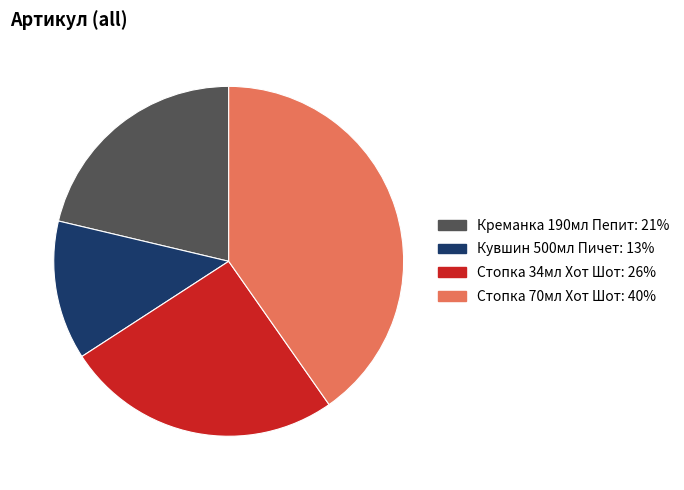

How many slices are in this pie chart?

4